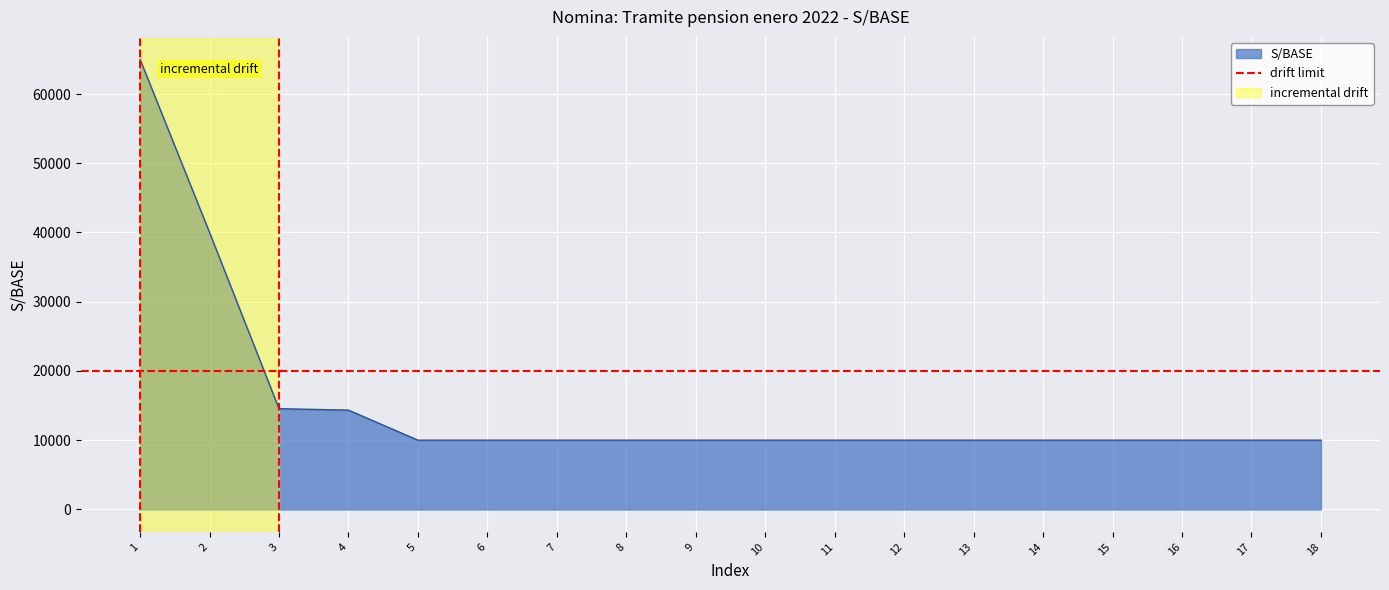

True or false: the data shows 10000.0 at 6.

True